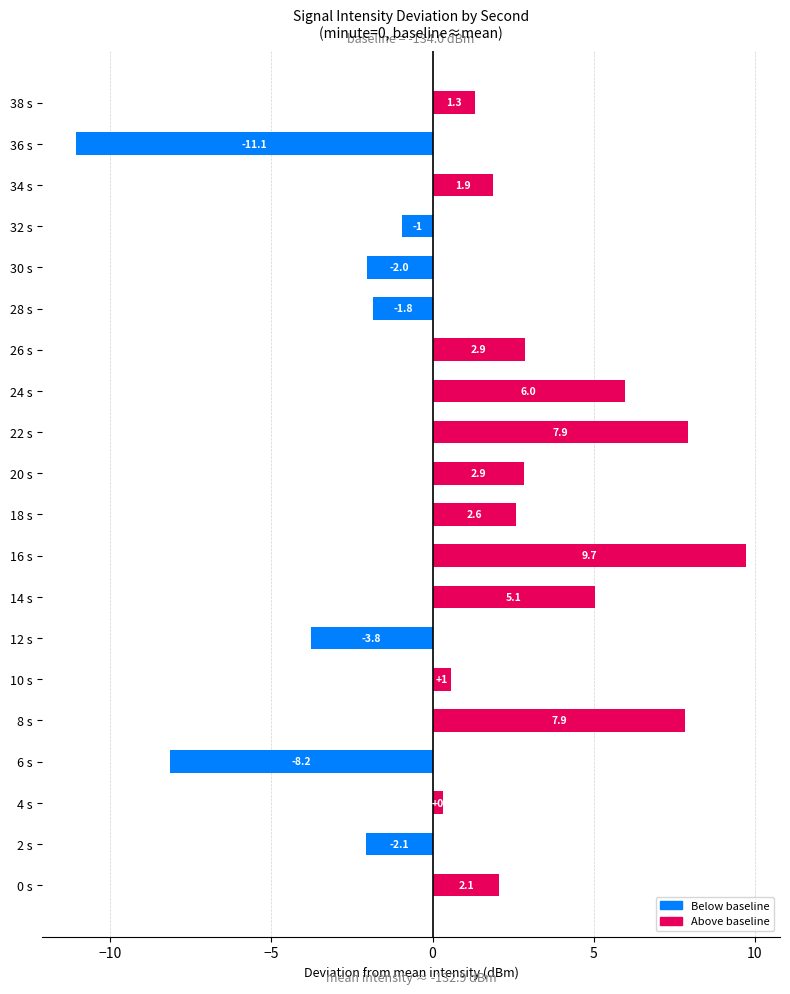

The value at 8 s is 7.9. True or false?

True